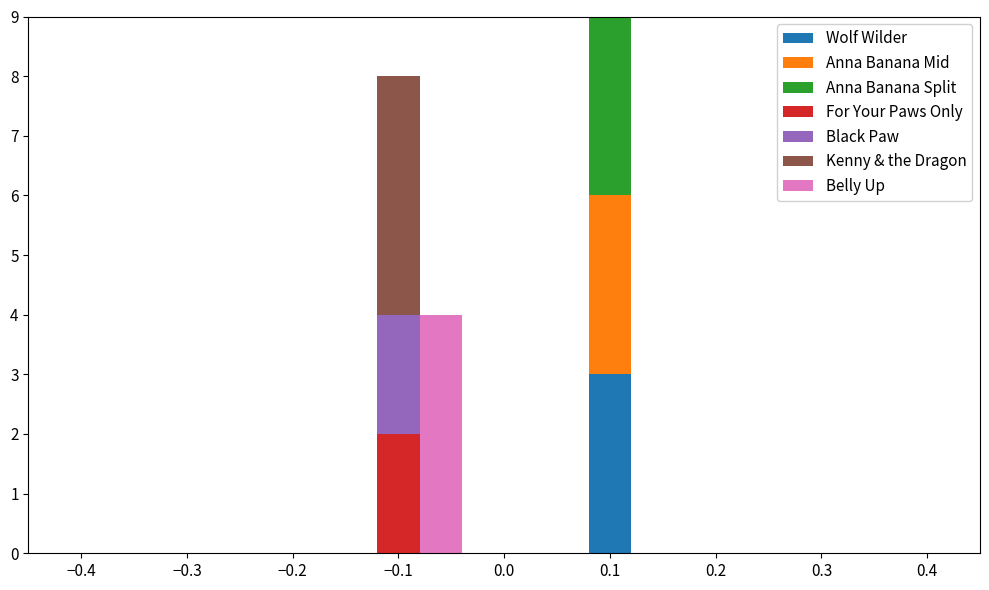

Which range on the x-axis has the tallest stacked bar (by total height)?

0.08 to 0.12